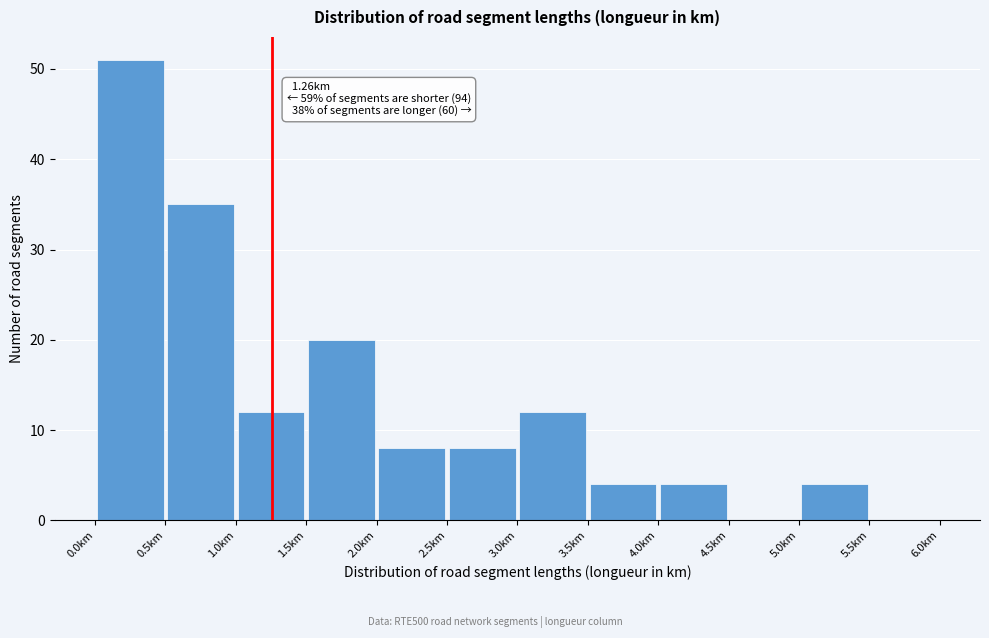

Which range on the x-axis has the tallest bar?

0.0 to 0.5